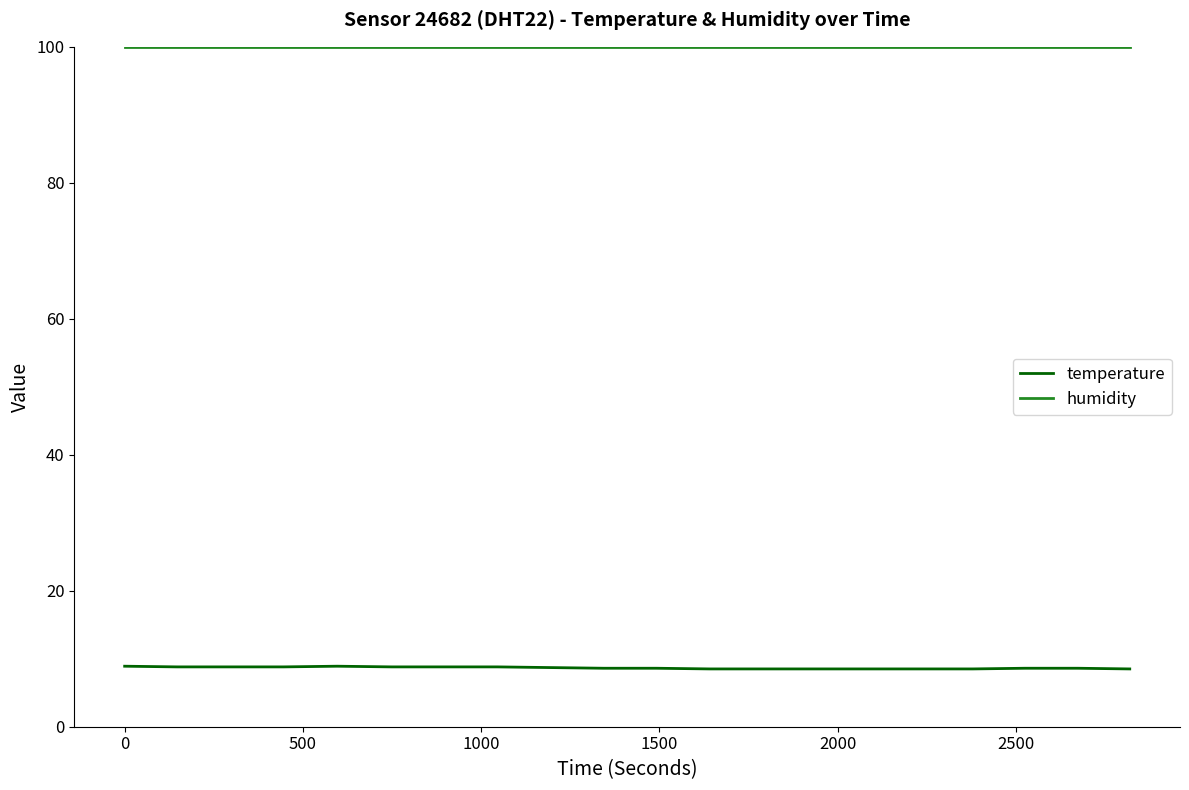

List the series in order of their peak value, highest first.

humidity, temperature